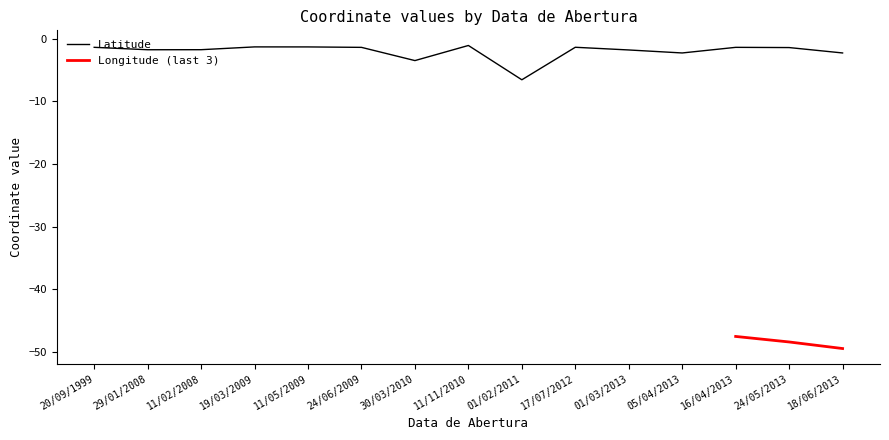

What is the minimum value for Latitude?

-6.5